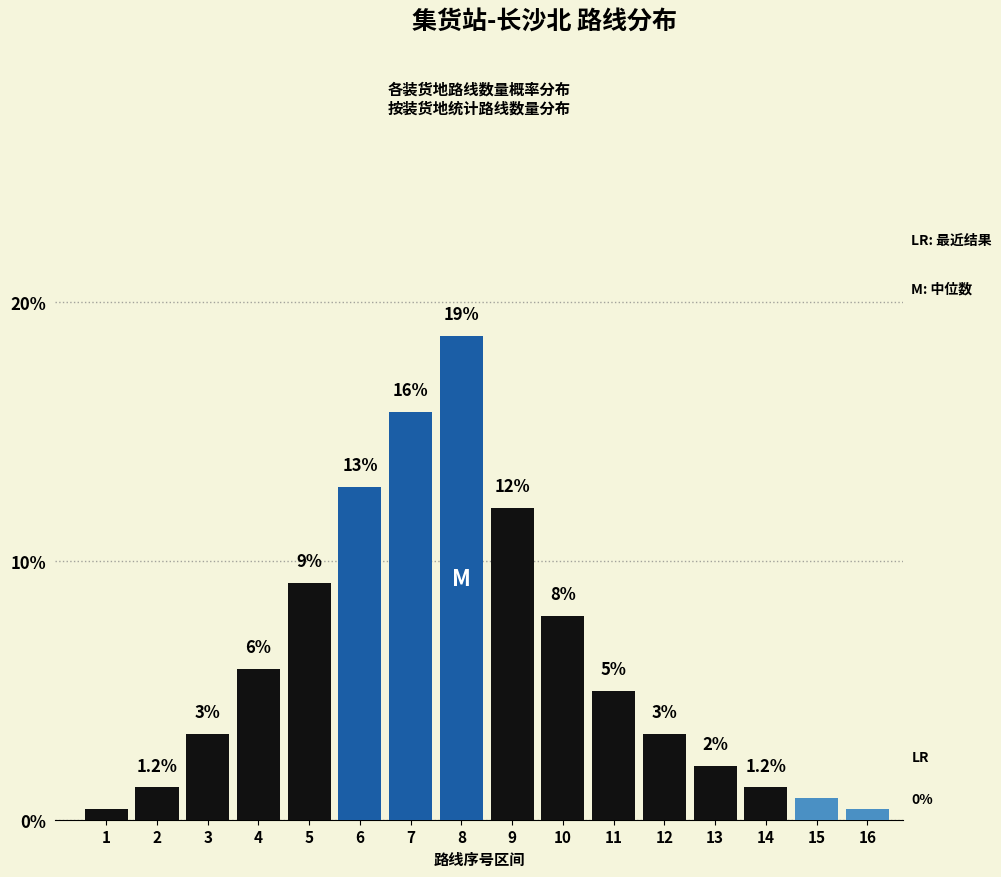

How many bars are there in total?

16